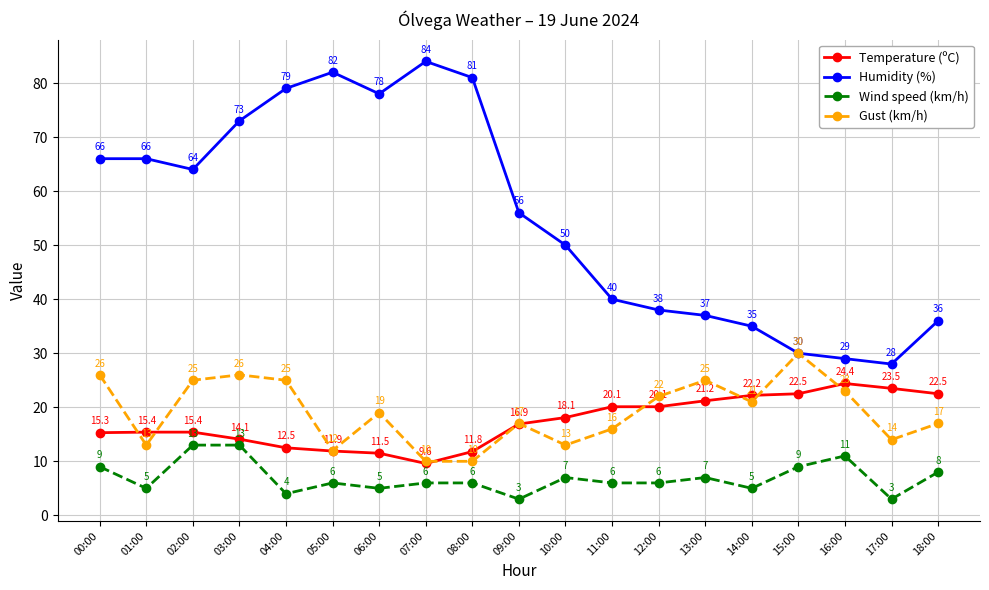

At which label does Humidity (%) first exceed 56?

00:00